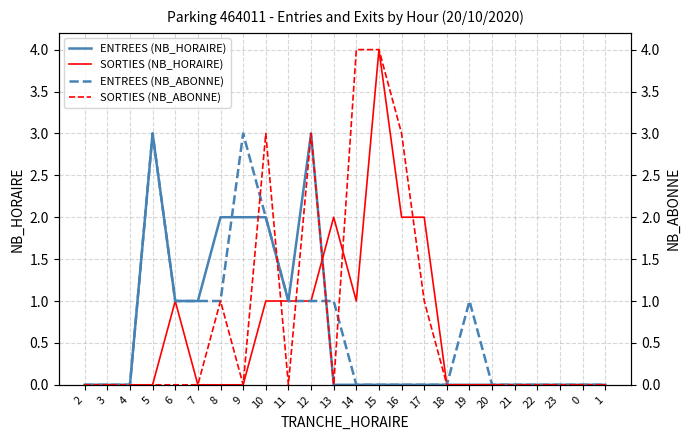

Which series changed the most between 7 and 23?

ENTREES (NB_HORAIRE)